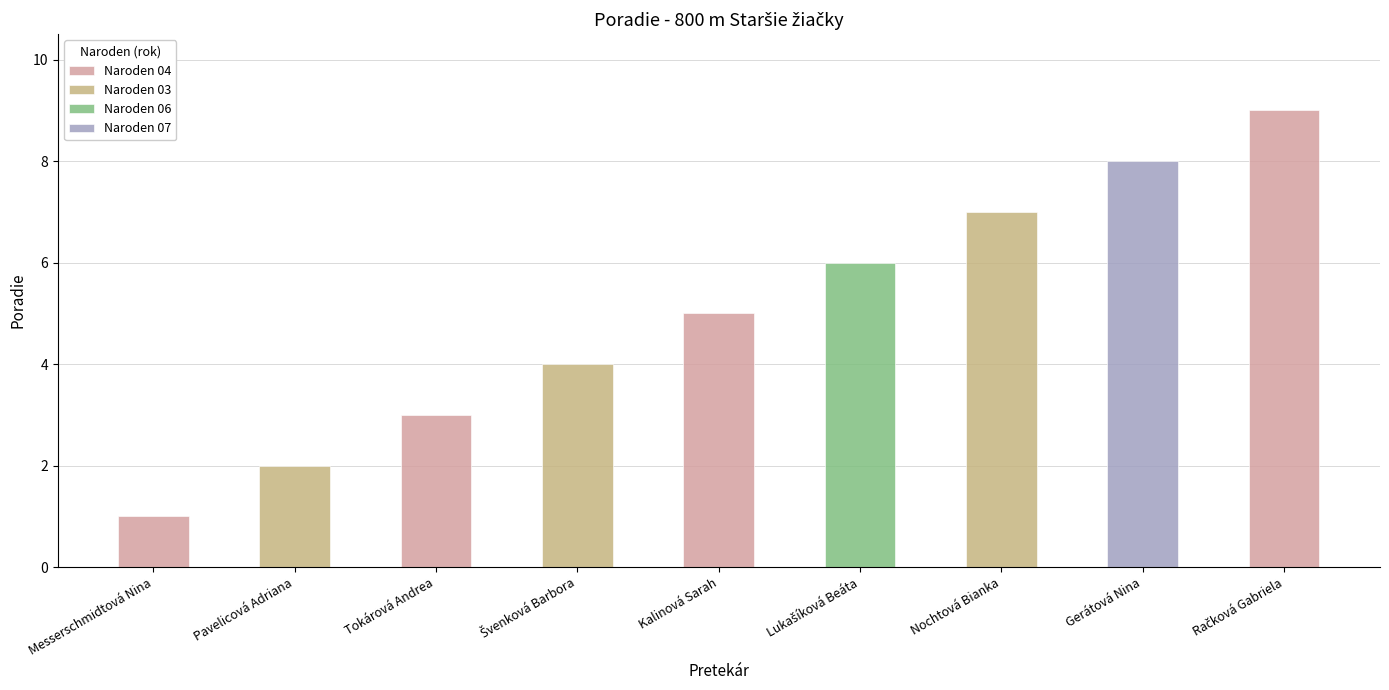

Where does the data first go above 5?

Lukašíková Beáta